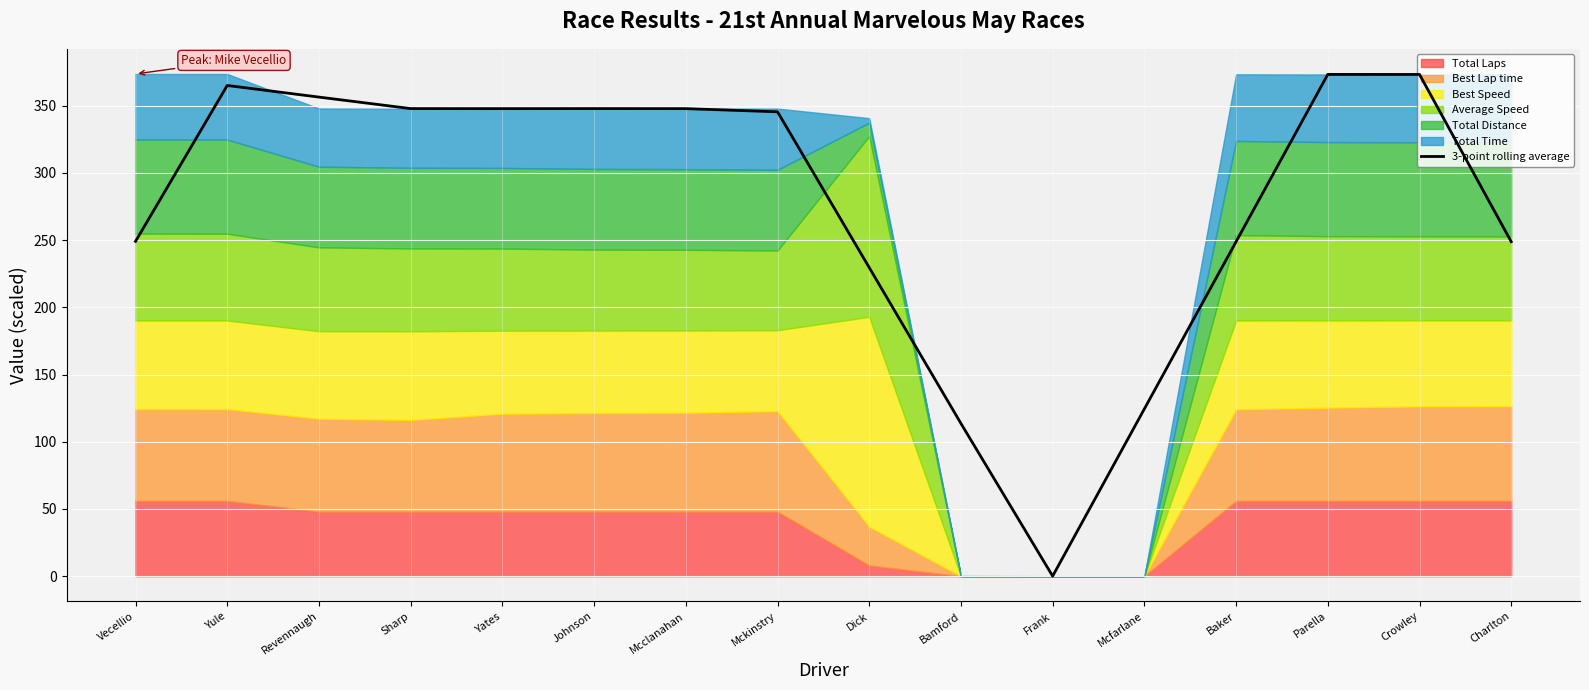

What is the sum of the values at Bamford and Revennaugh?

470.0